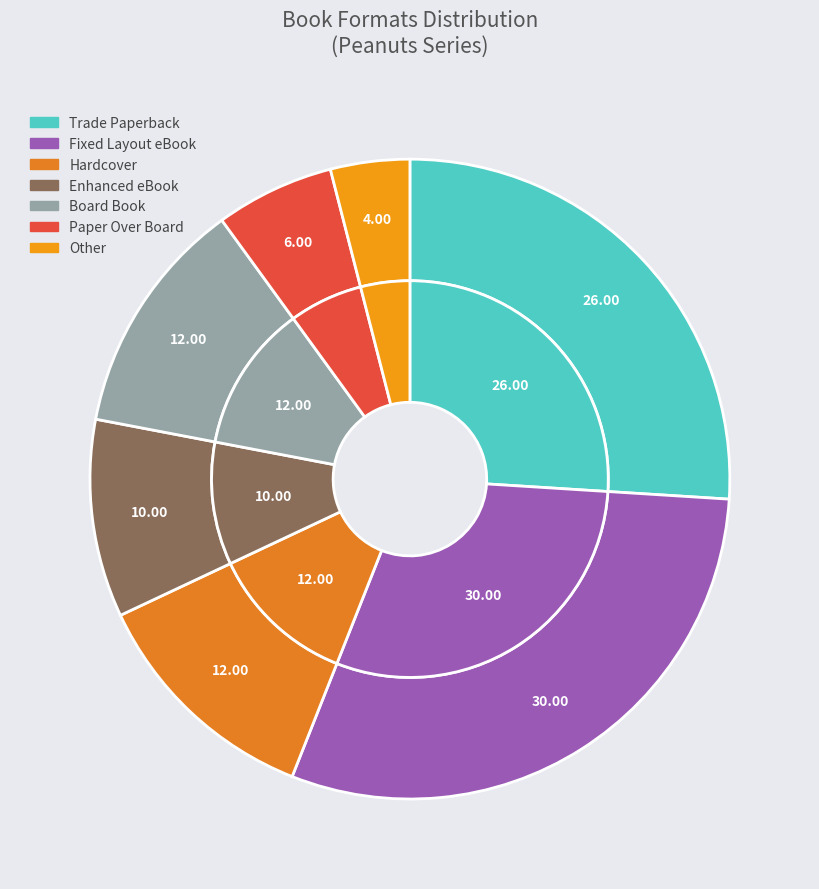

How many segments does this pie chart have?

7